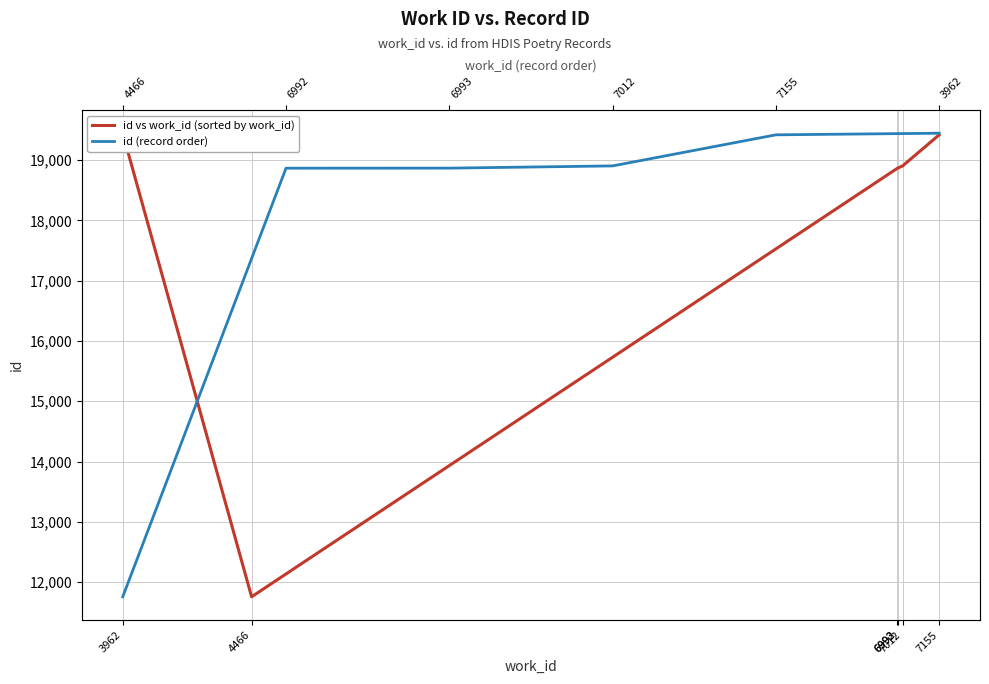

At which category is the sum across all series the highest?

7155